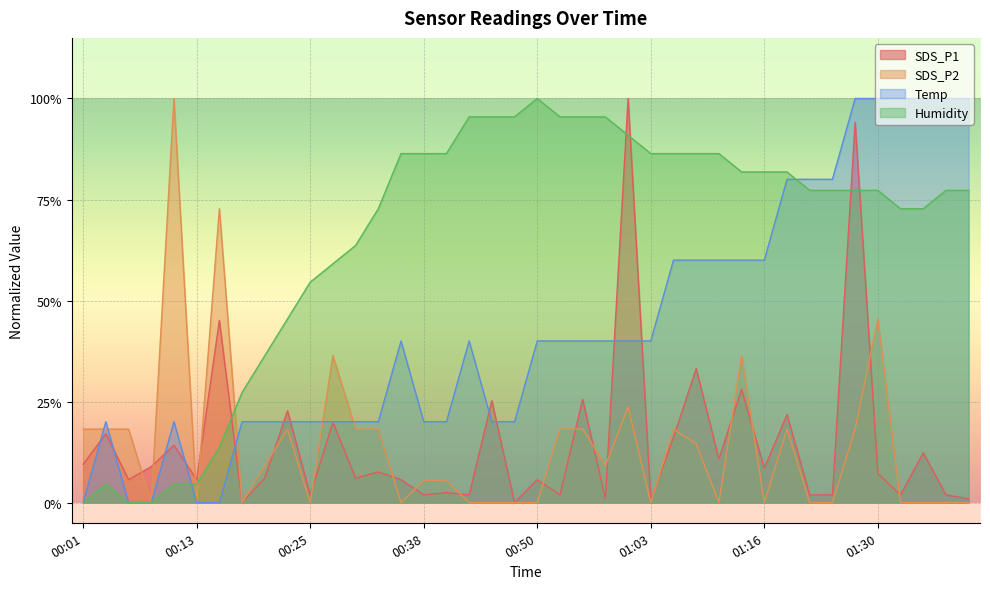

How many Temp values are between 0 and 1?

40